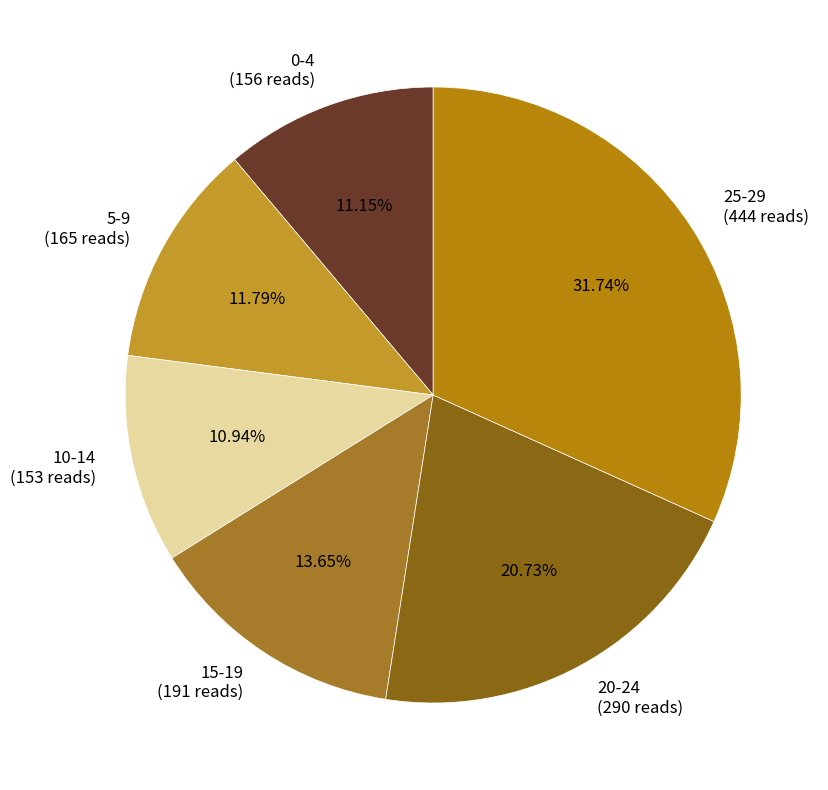

What percentage is NOT represented by 20-24?

79.3%